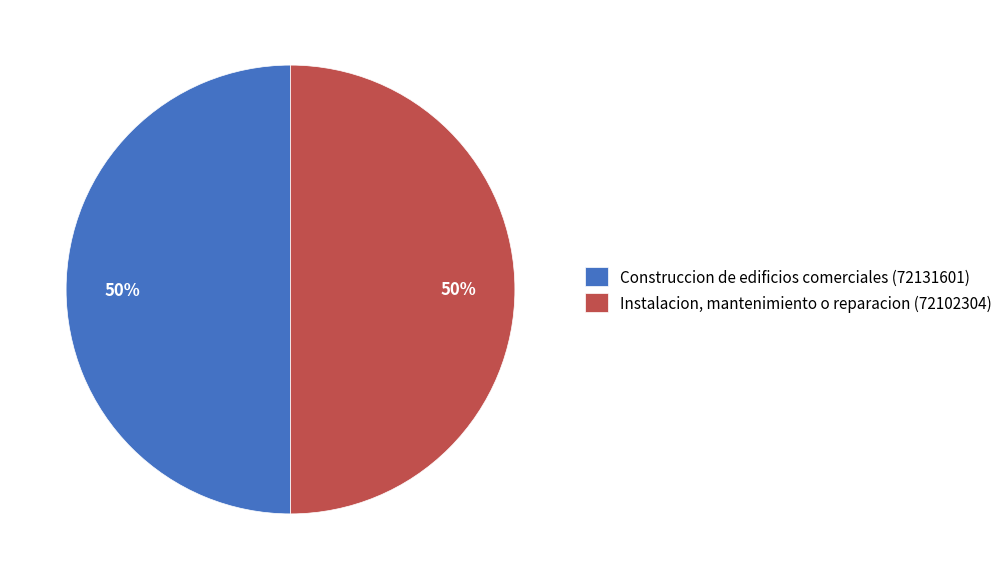

Approximately how many times larger is the value at Construccion de edificios comerciales (72131601) compared to Instalacion, mantenimiento o reparacion (72102304)?

1.0